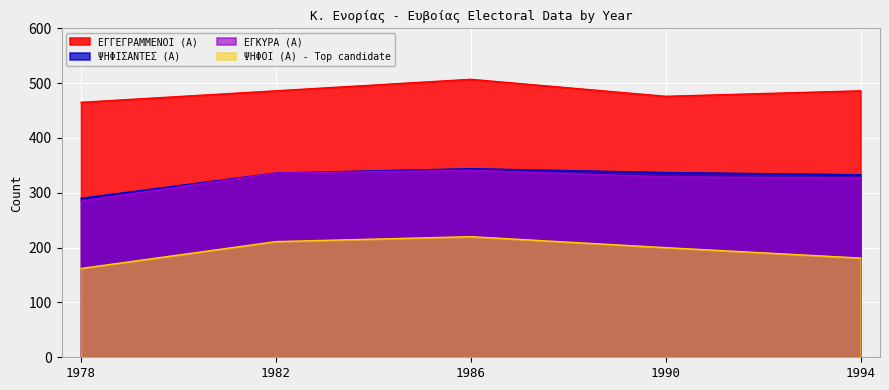

True or false: ΕΓΓΕΓΡΑΜΜΕΝΟΙ (Α) and ΨΗΦΙΣΑΝΤΕΣ (Α) intersect in this chart.

False